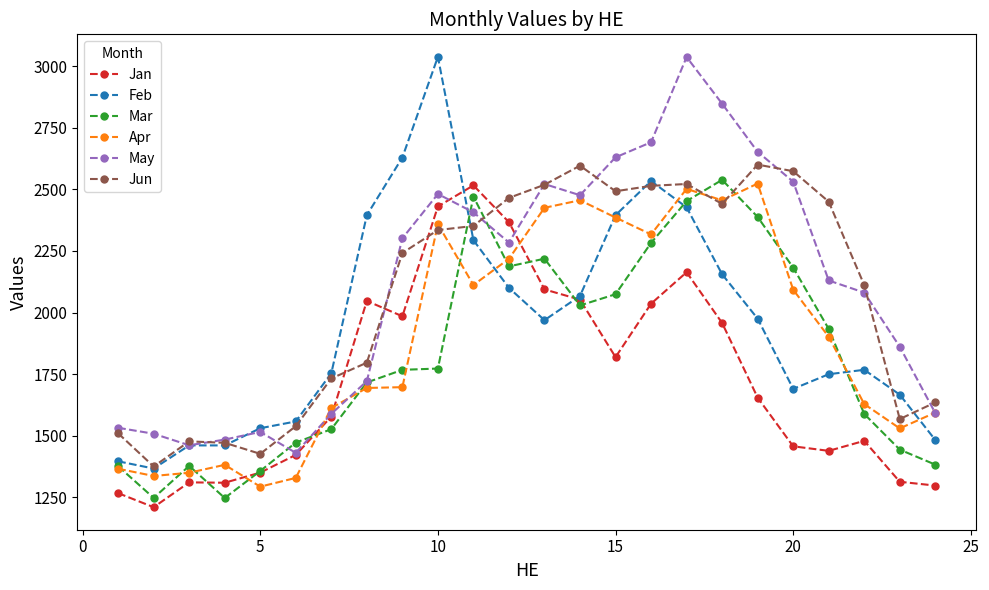

How many data points in Mar are less than 1772?

12